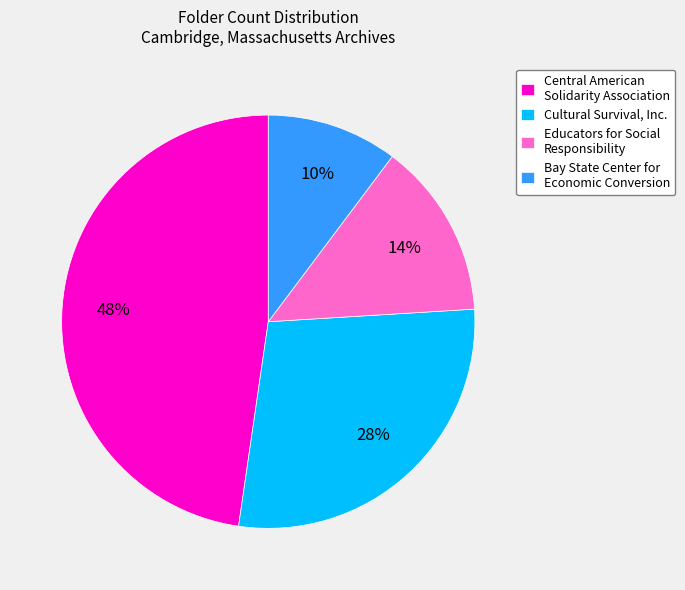

Between Bay State Center for Economic Conversion and Educators for Social Responsibility, which is larger?

Educators for Social Responsibility